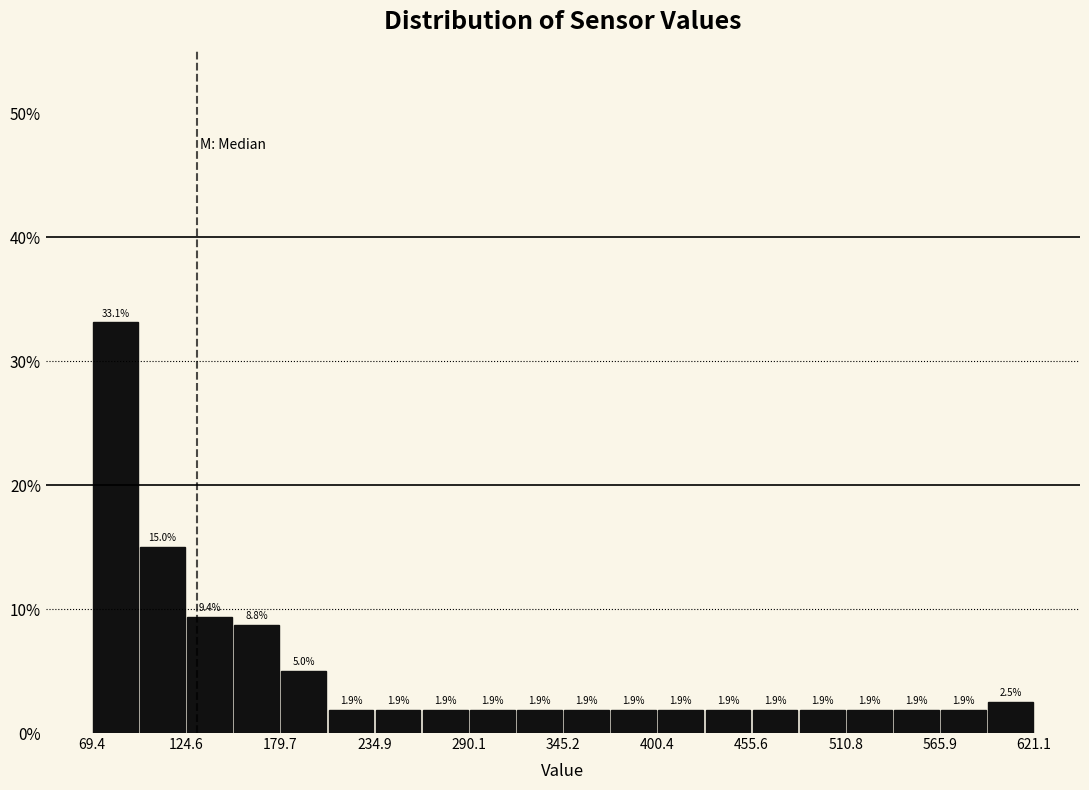

Around what value on the x-axis is the tallest bar? Give the approximate position of its centre, as read against the axis.

80